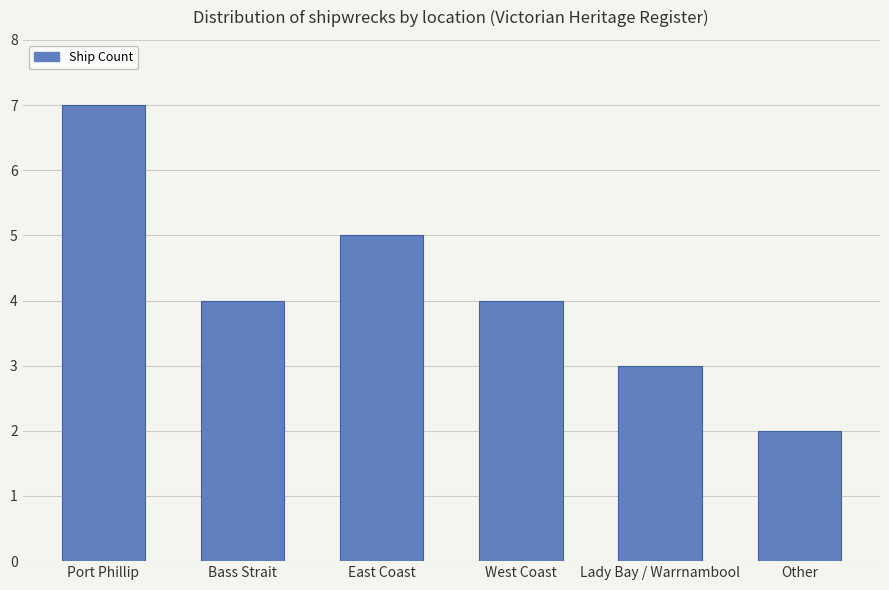

What is the difference between the second highest and minimum values?

3